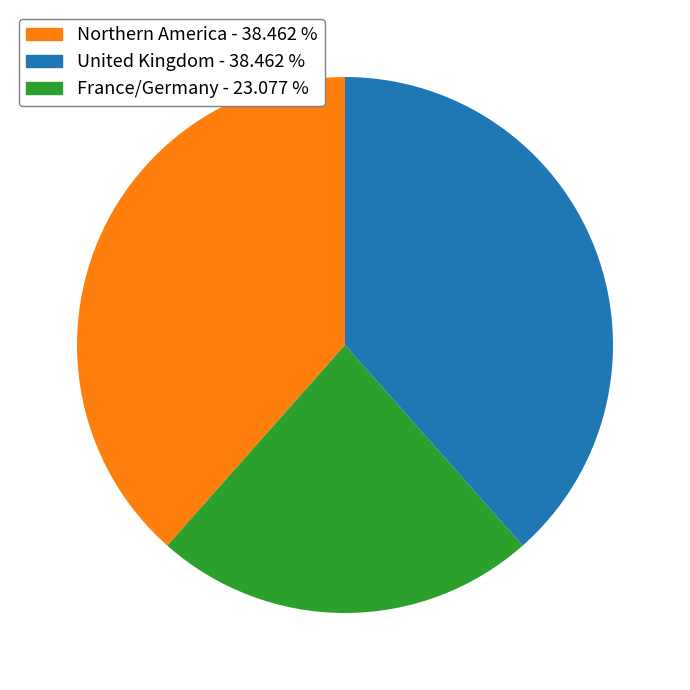

Does any single category account for the majority?

No